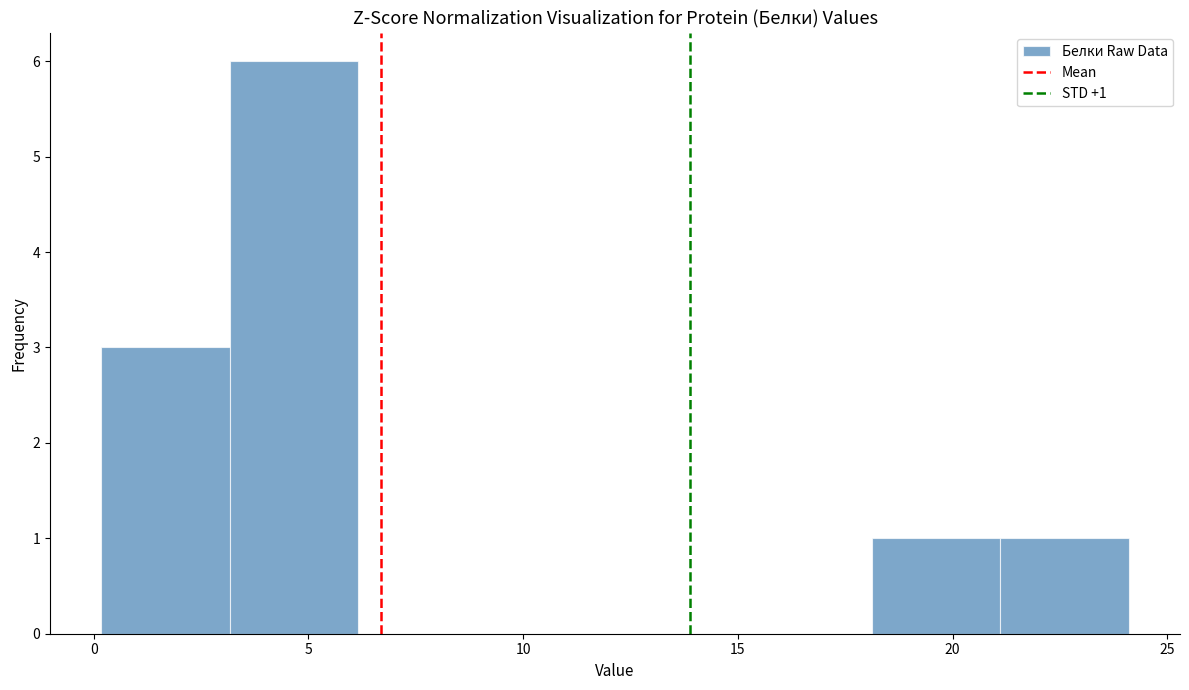

Which range on the x-axis has the tallest bar?

3 to 6